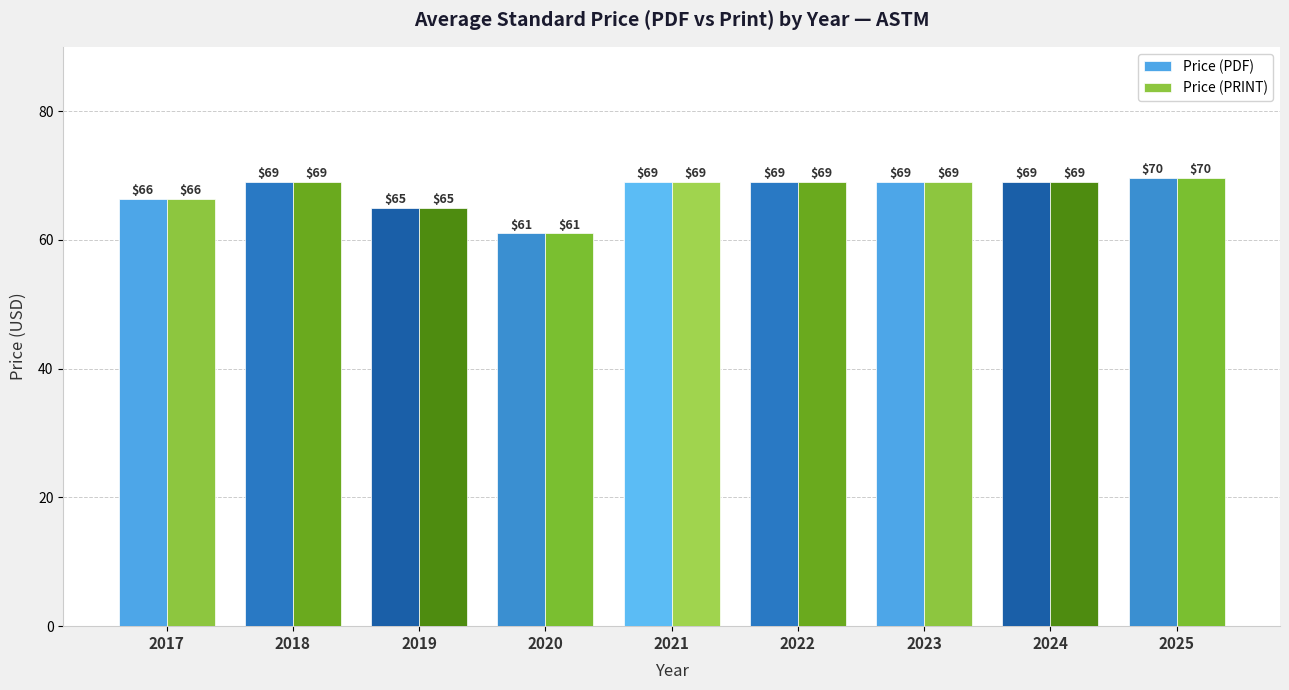

At how many categories does at least one series exceed 67?

6